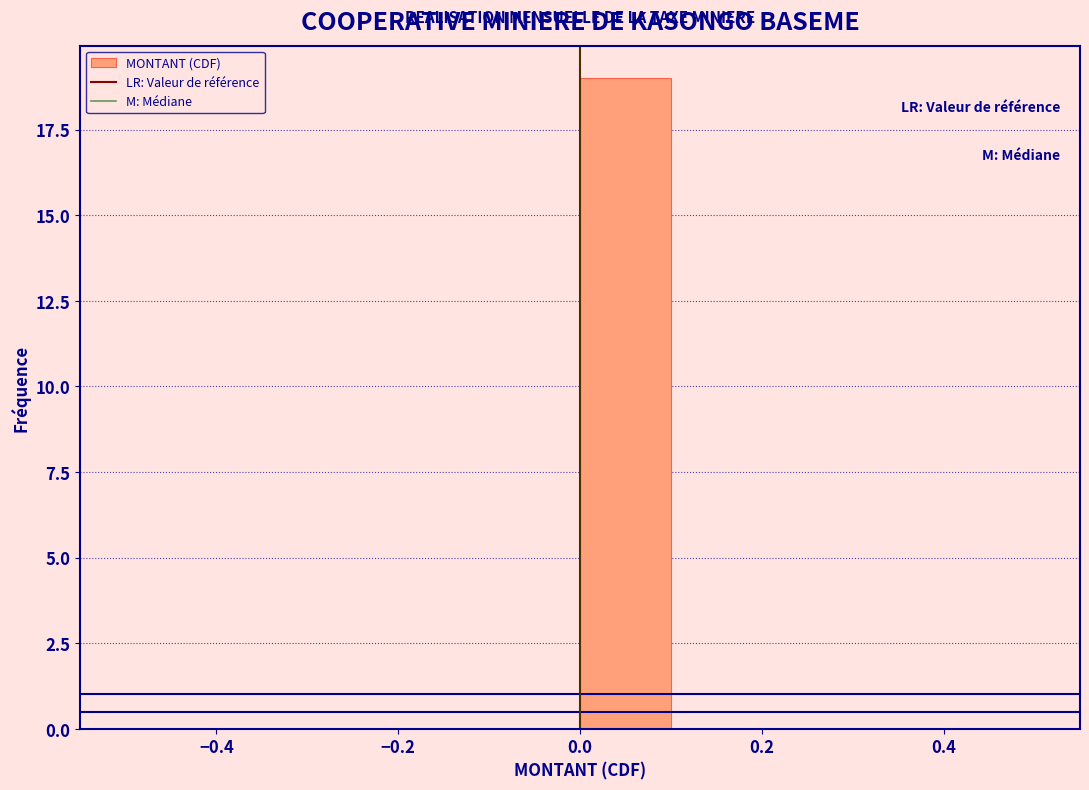

Reading left to right, transcribe this chart: for each bar, give the range it covers on the x-axis and its height. The values are not printed on the chart, so give them approximately, as read against the axis.

-0.5 to -0.4: 0
-0.4 to -0.3: 0
-0.3 to -0.2: 0
-0.2 to -0.1: 0
-0.1 to 0.0: 0
0.0 to 0.1: 19
0.1 to 0.2: 0
0.2 to 0.3: 0
0.3 to 0.4: 0
0.4 to 0.5: 0